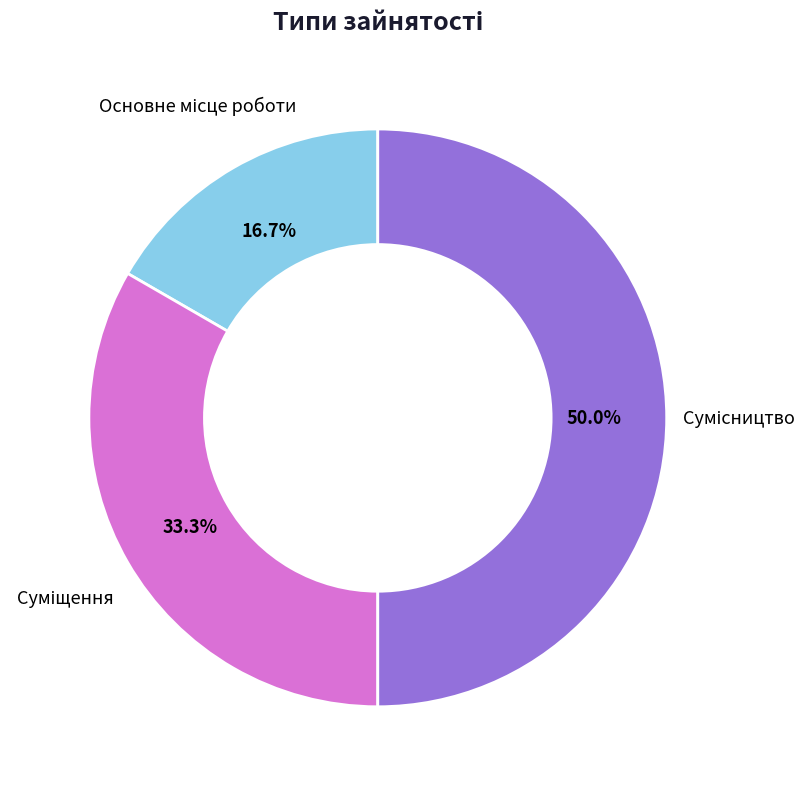

What percentage is the Основне місце роботи slice, to the nearest percent?

17%